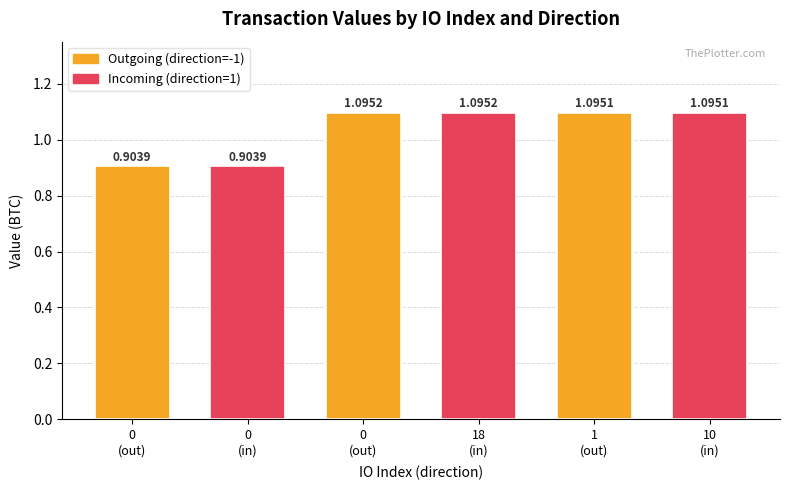

Count the number of categories in the chart.

6